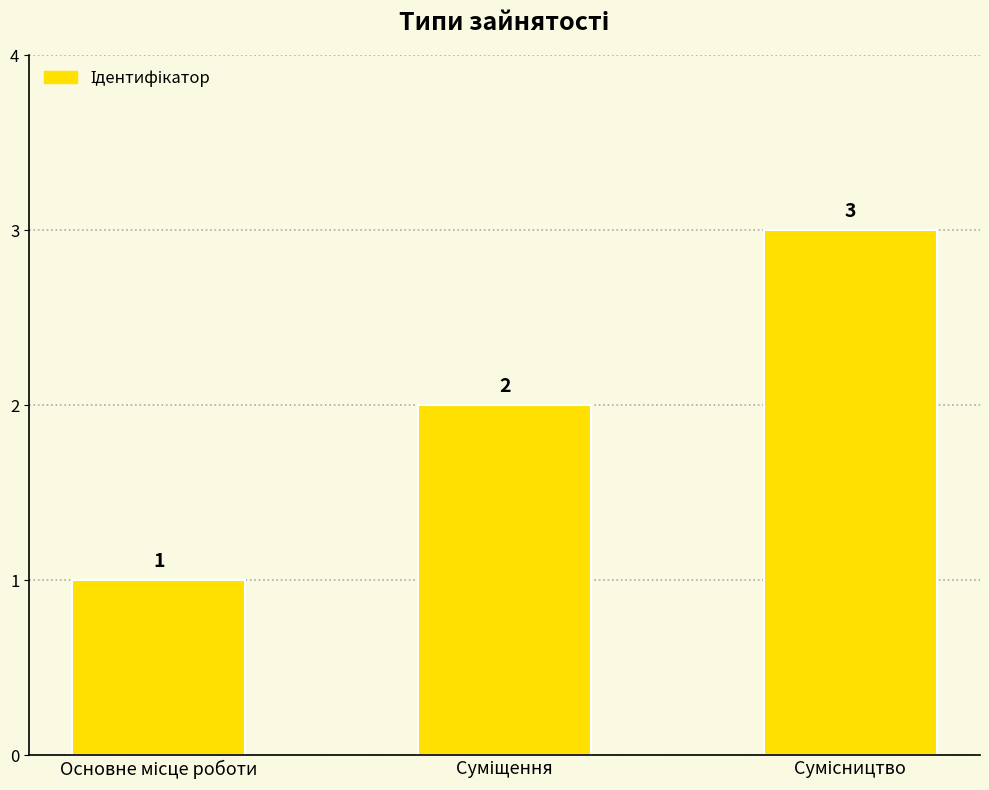

What is the sum of all values?

6